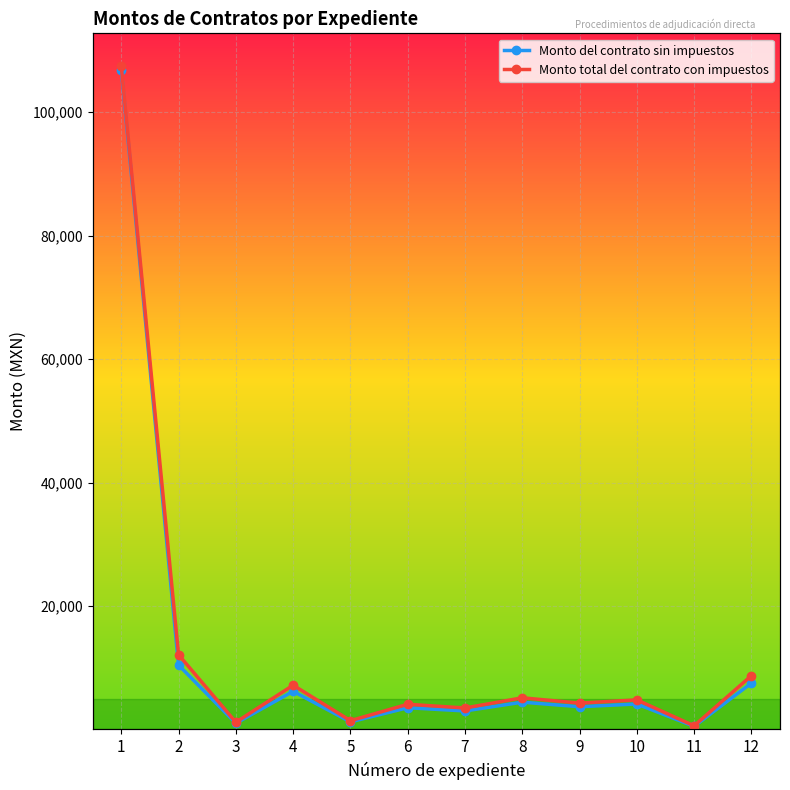

List the series in order of their overall mean, highest first.

Monto total del contrato con impuestos, Monto del contrato sin impuestos